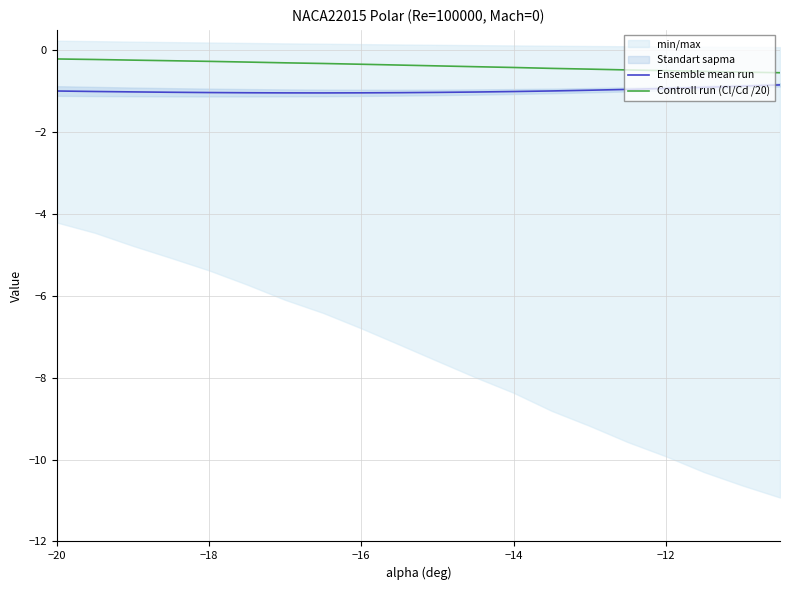

True or false: Ensemble mean run and Controll run (Cl/Cd /20) cross at least once.

False